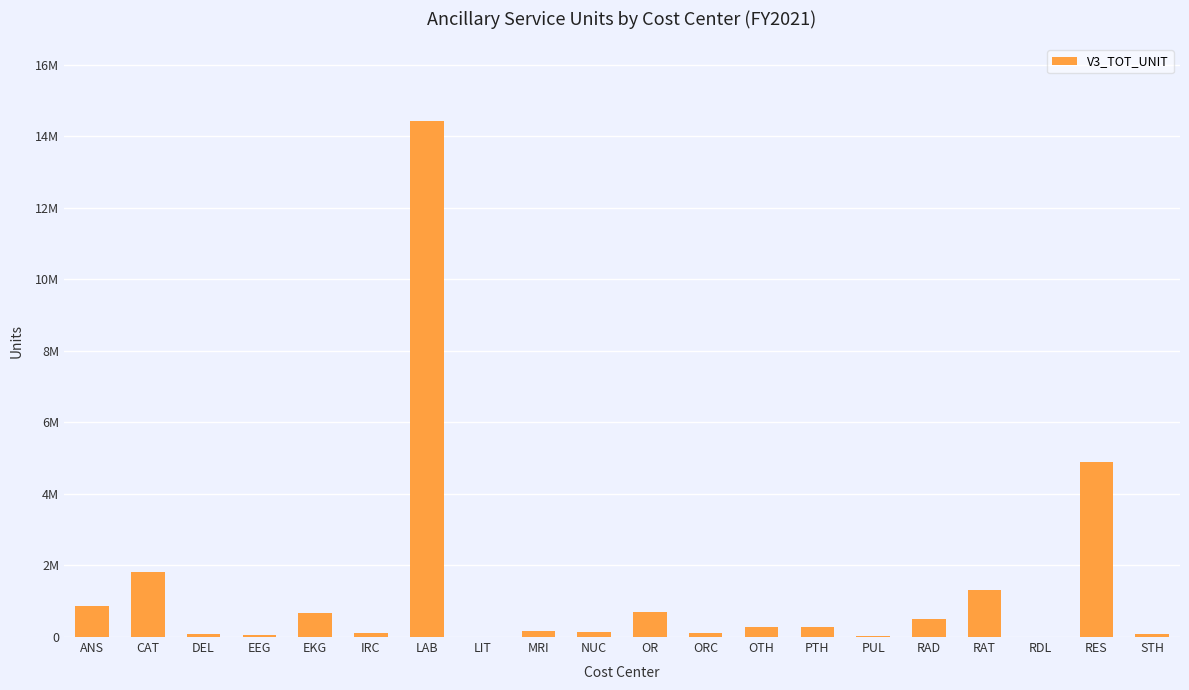

Are the bars horizontal?

No